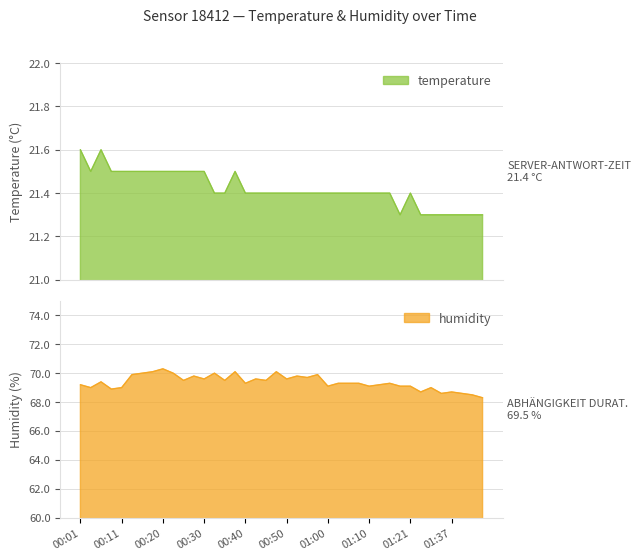

What is the spread (max minus min) of values at 00:55?

48.3